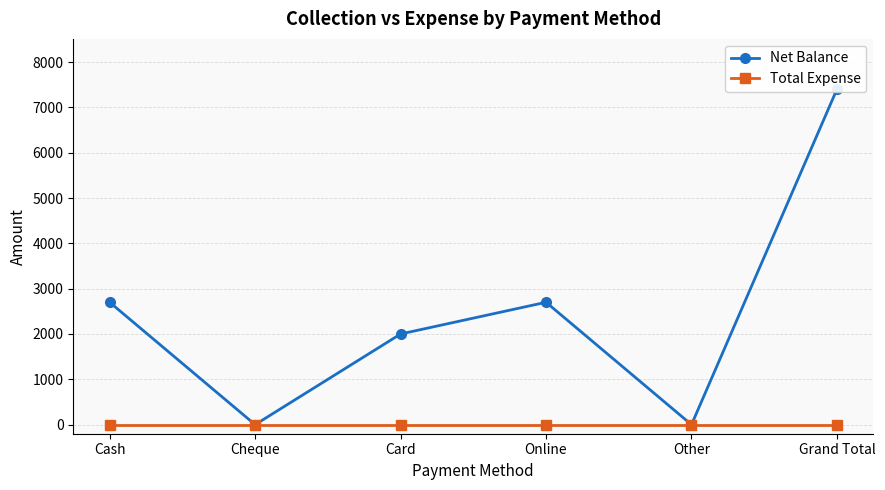

Is it true that Net Balance equals 7400 at Grand Total?

True